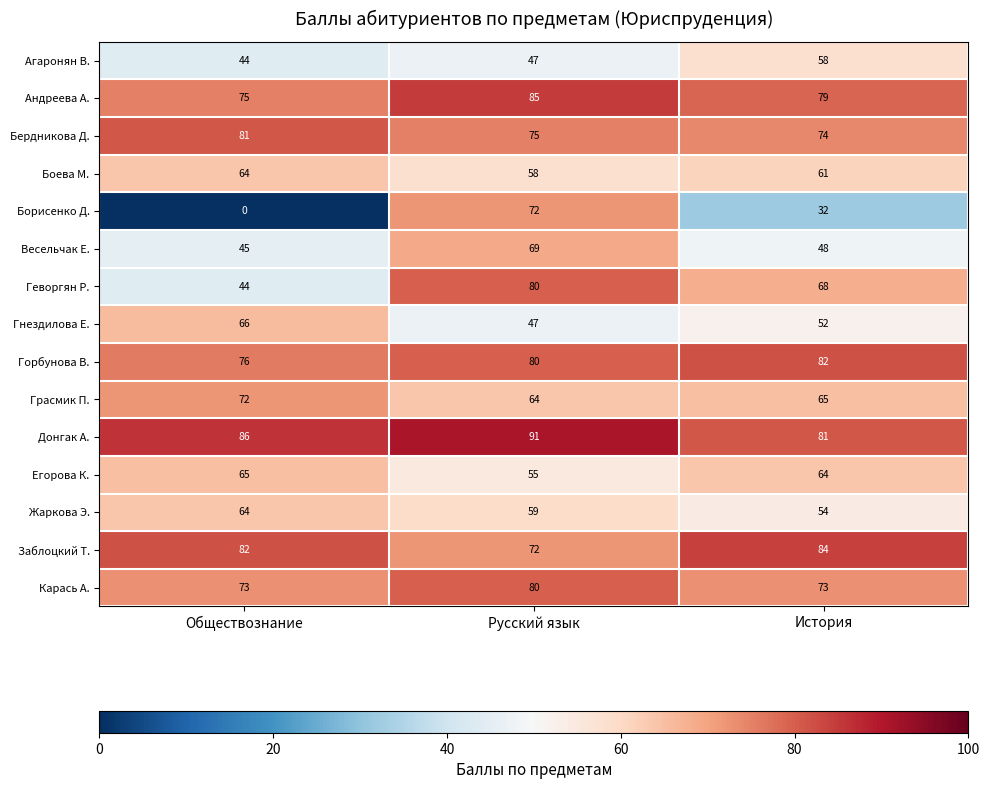

Which series has the largest total across all categories?

Донгак А.